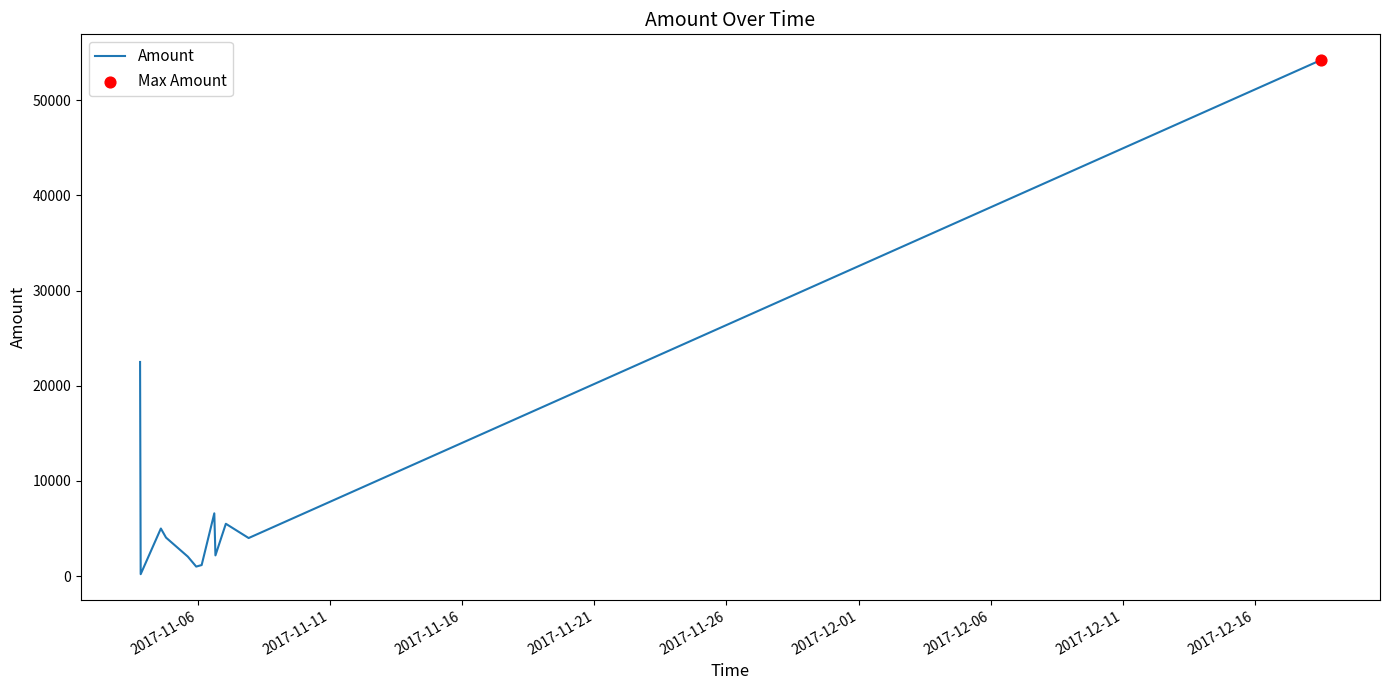

What is the greatest value displayed?

54225